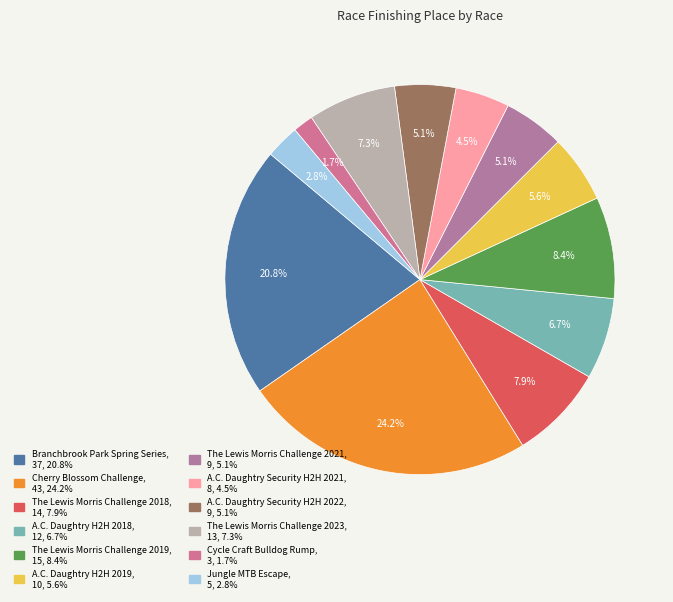

How many segments does this pie chart have?

12